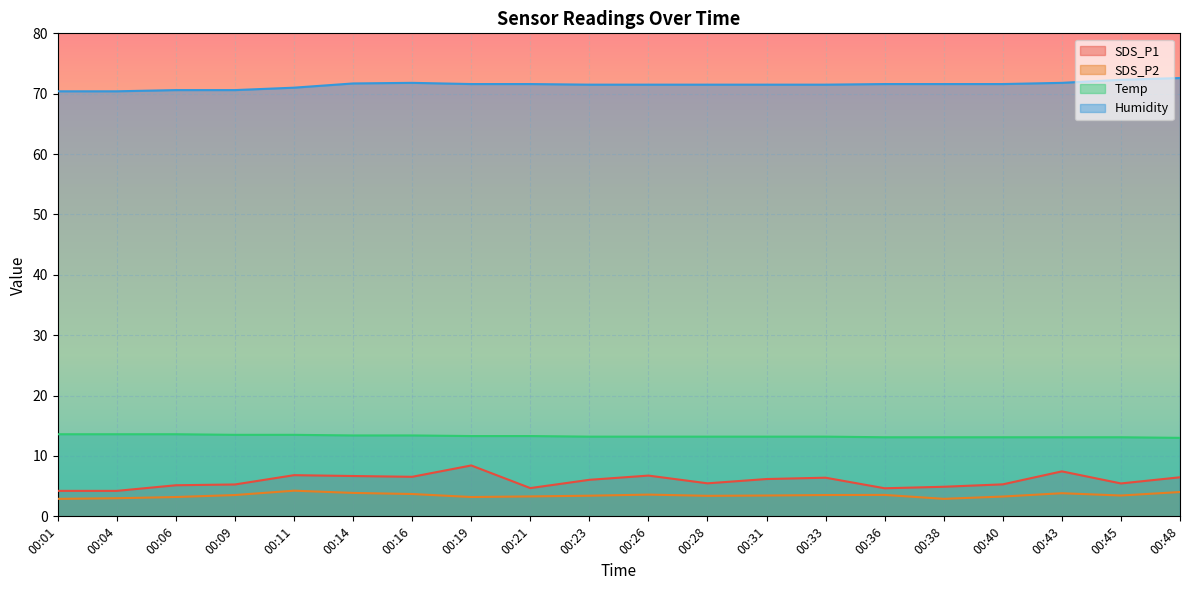

The SDS_P2 series shows 3.5 at 00:36. True or false?

True